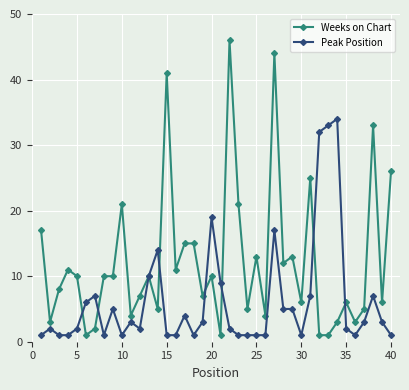

Rank the series by their average value, from highest to lowest.

Weeks on Chart, Peak Position